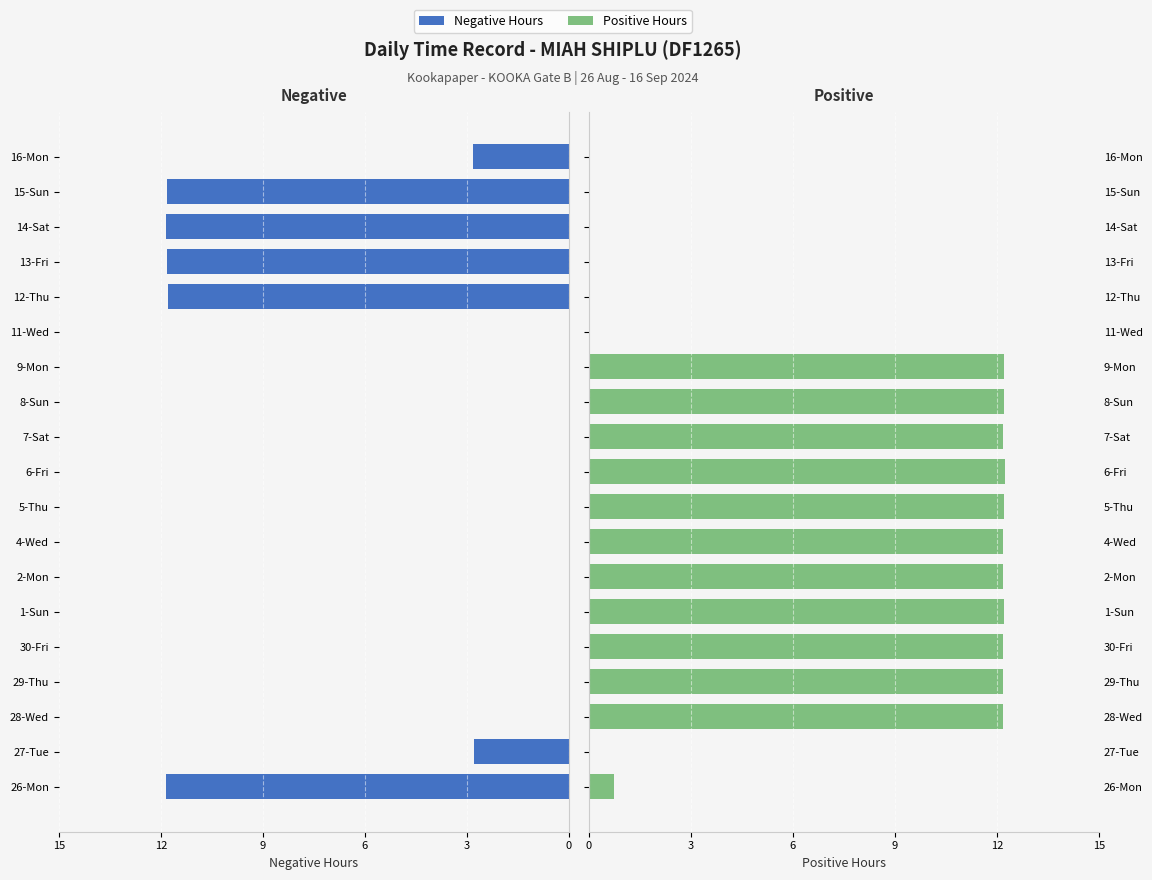

What is the sum of all Negative Hours values?

64.7